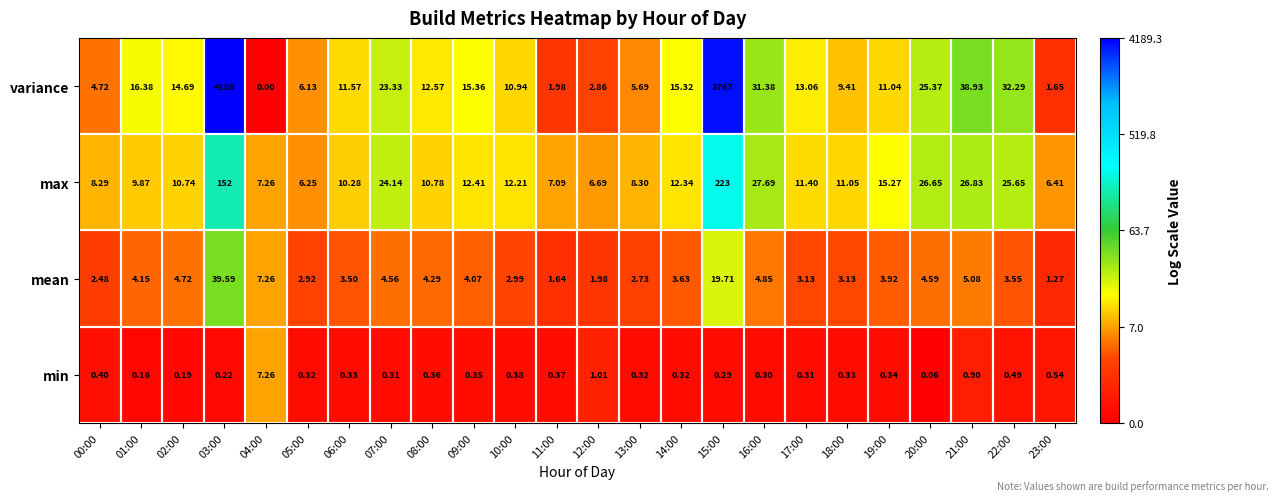

At 23:00, list the series in order from largest to smallest.

max, variance, mean, min